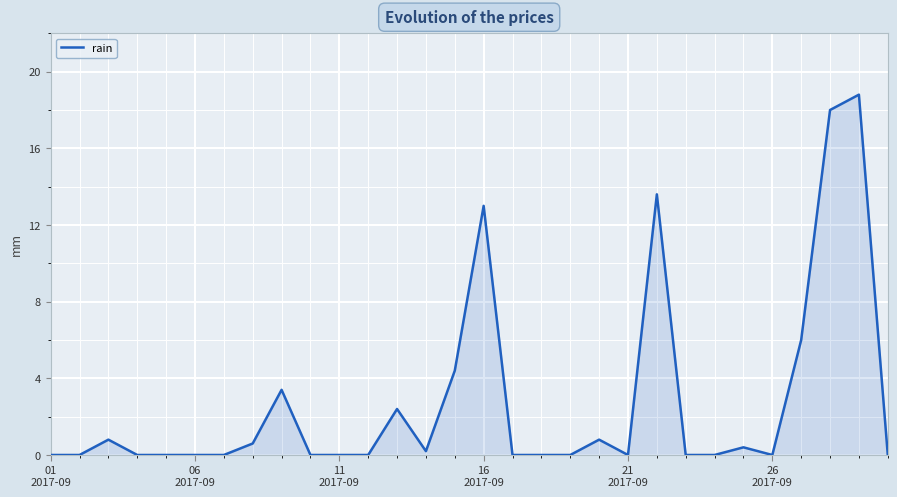

What is the maximum value shown in the chart?

18.8